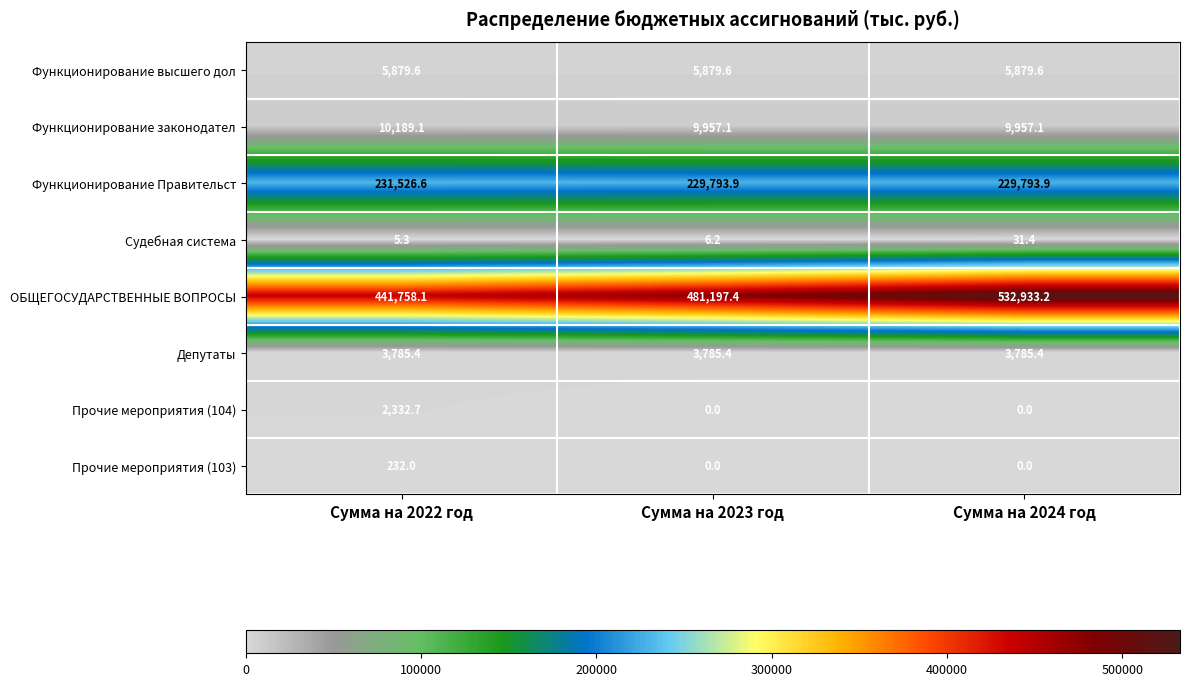

At how many categories does at least one series exceed 260894?

3